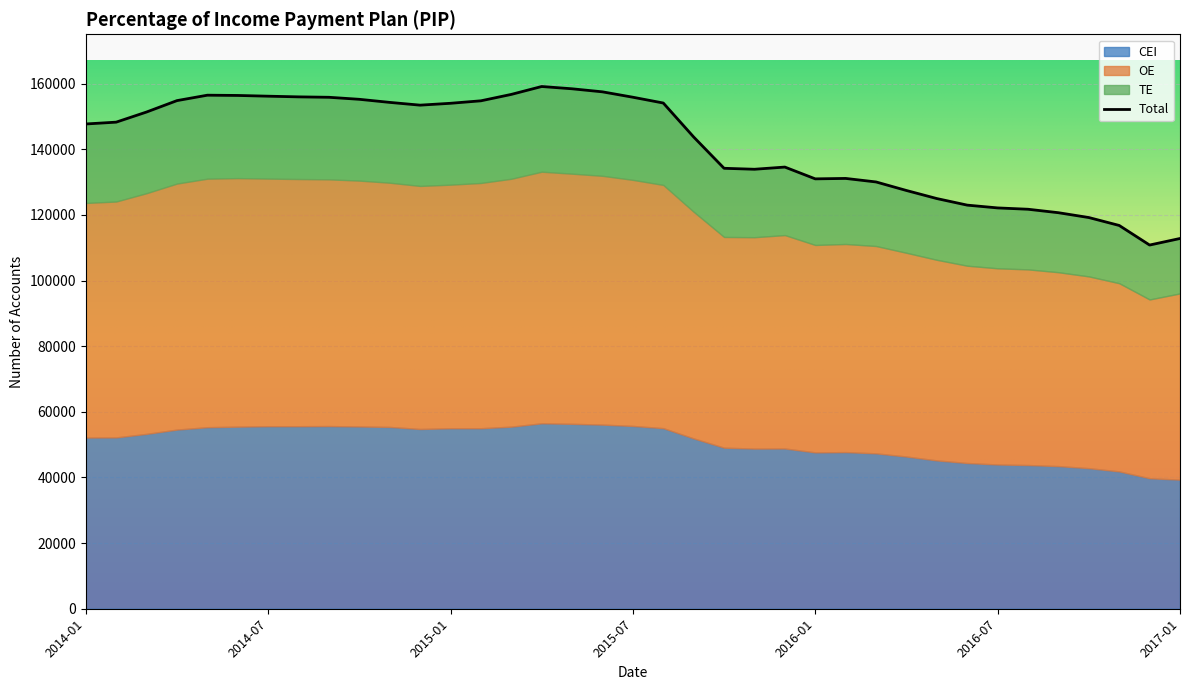

True or false: Total and TE cross at least once.

False